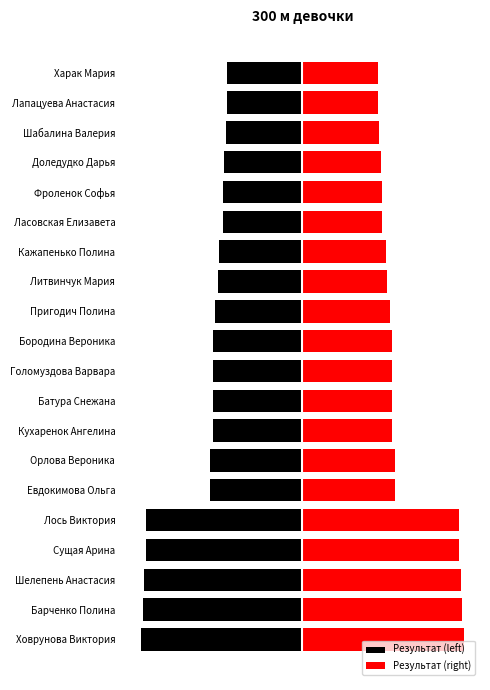

What is the sum of all values?

13.1